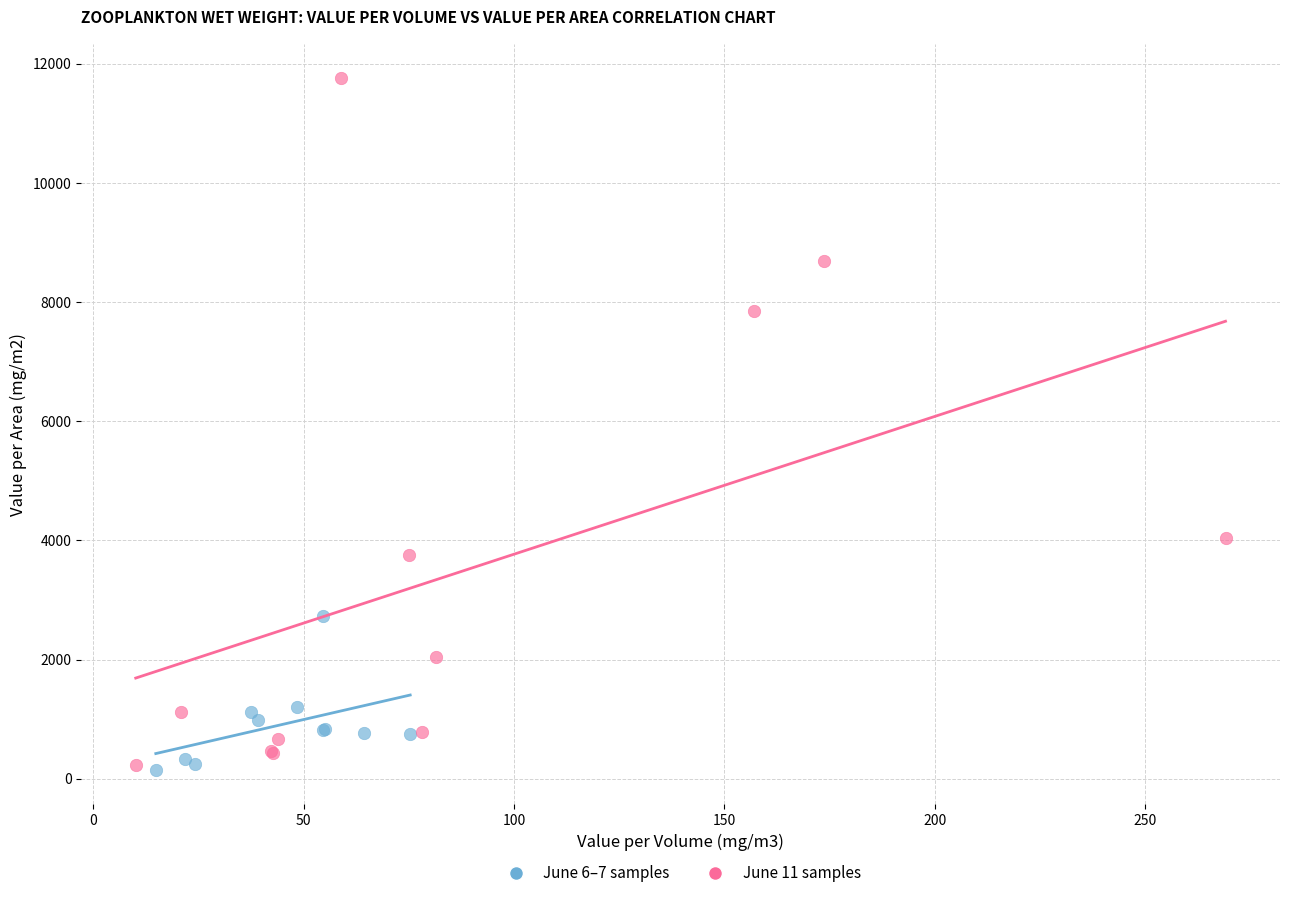

Which series has the widest spread of Y values?

June 11 samples